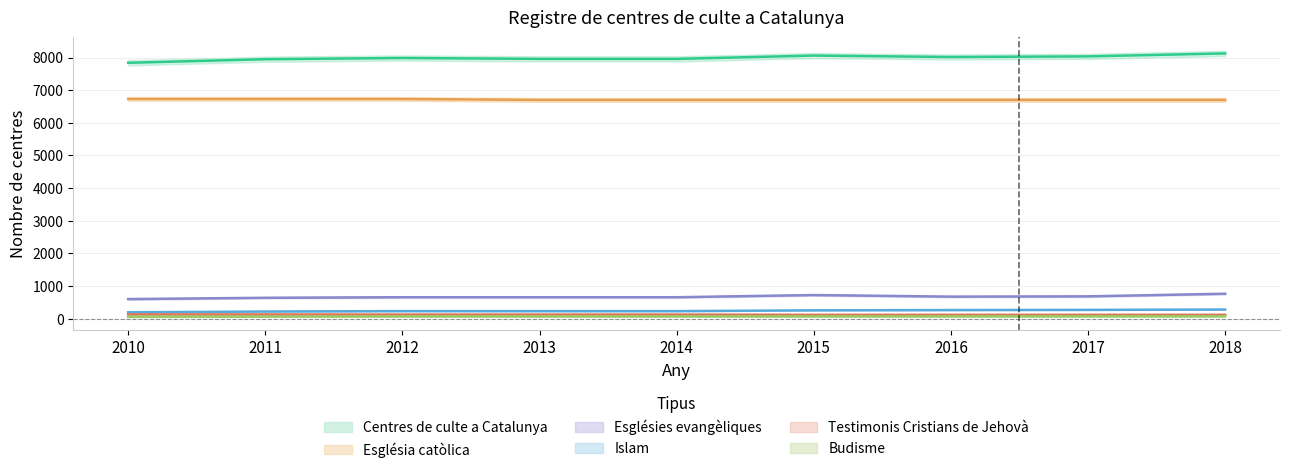

Rank the series by their maximum value, from lowest to highest.

Budisme, Testimonis Cristians de Jehovà, Islam, Esglésies evangèliques, Església catòlica, Centres de culte a Catalunya